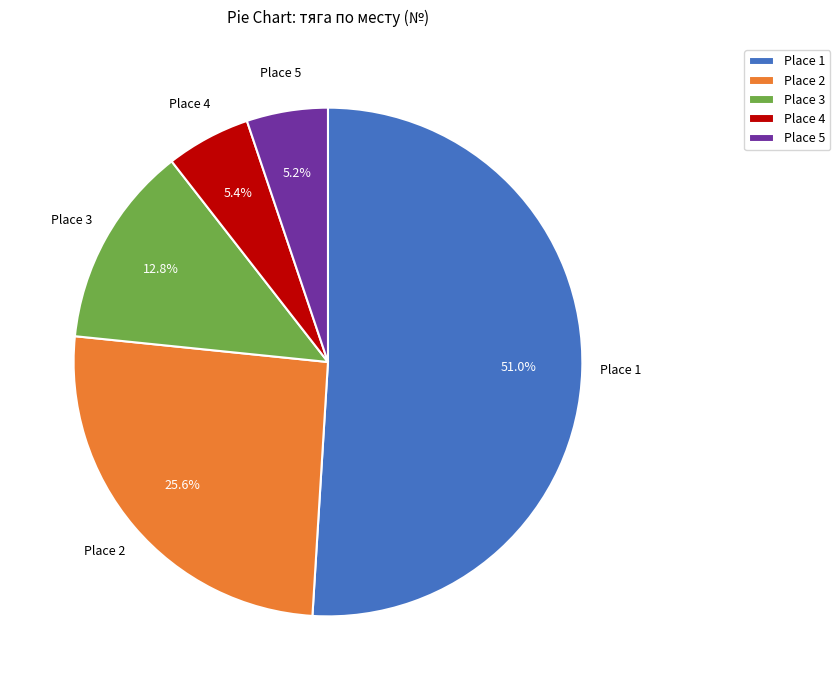

Which category accounts for the majority?

Place 1